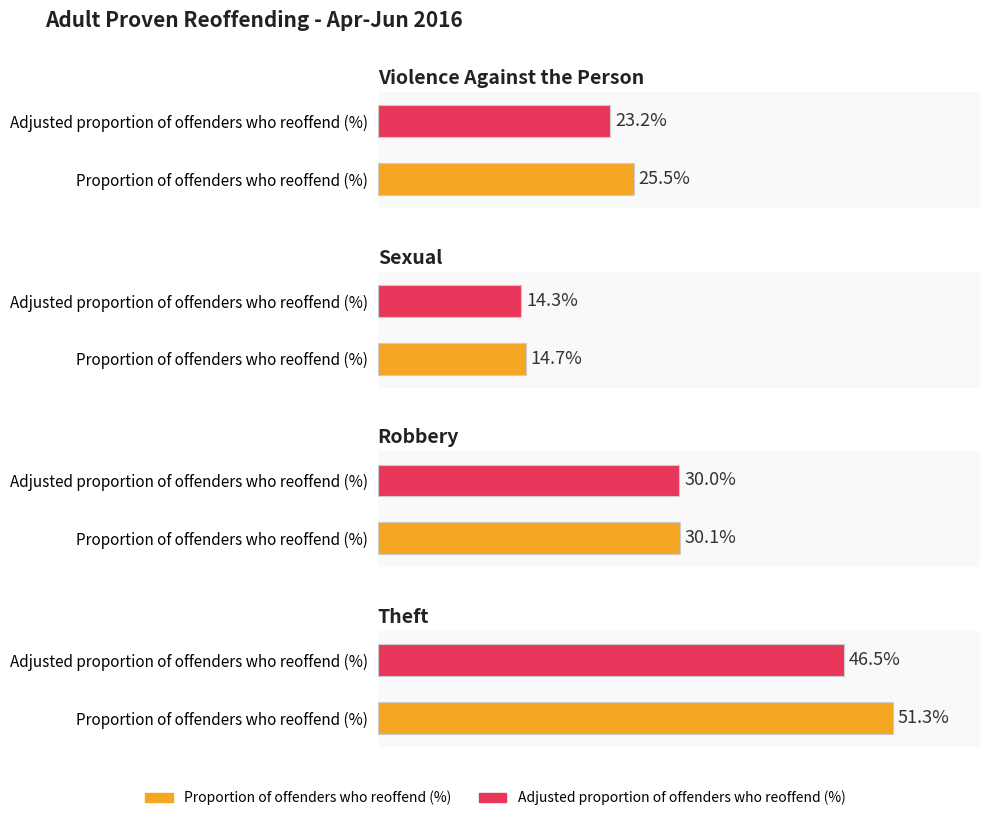

Which series changed the most between Sexual and Robbery?

Adjusted proportion of offenders who reoffend (%)